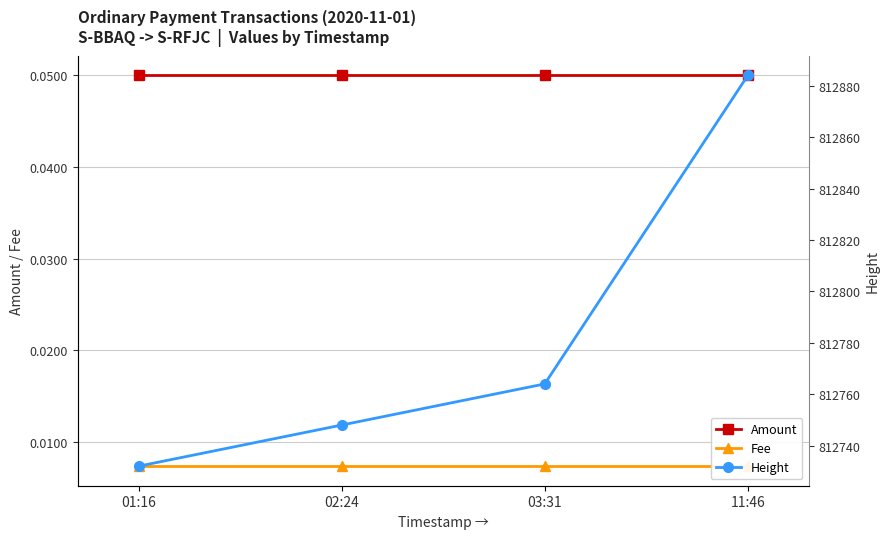

At which category is the sum across all series the highest?

11:46